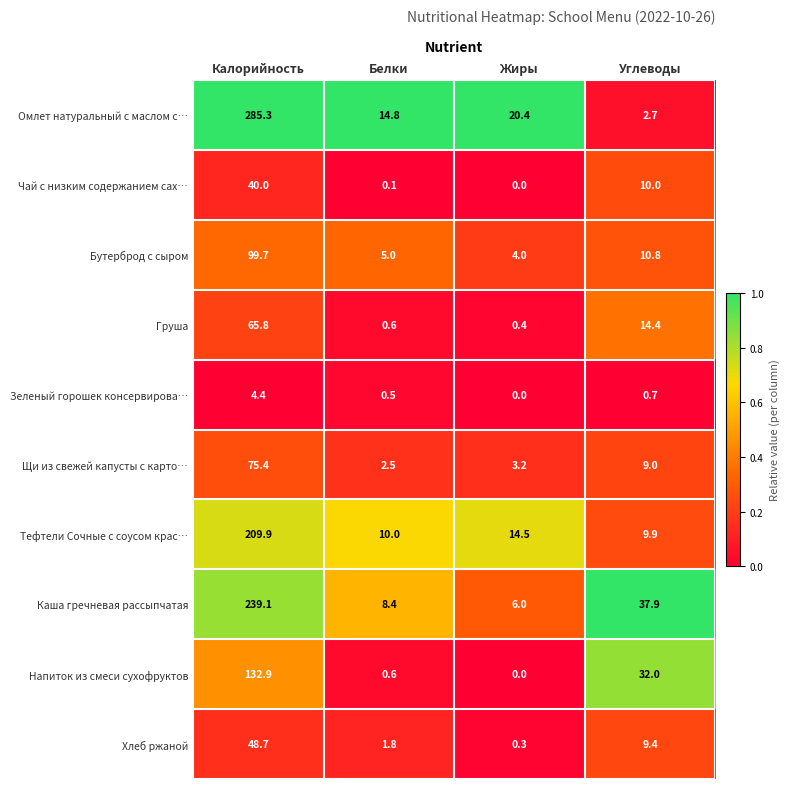

Rank the categories by Омлет натуральный с маслом с… value from highest to lowest.

Калорийность, Жиры, Белки, Углеводы